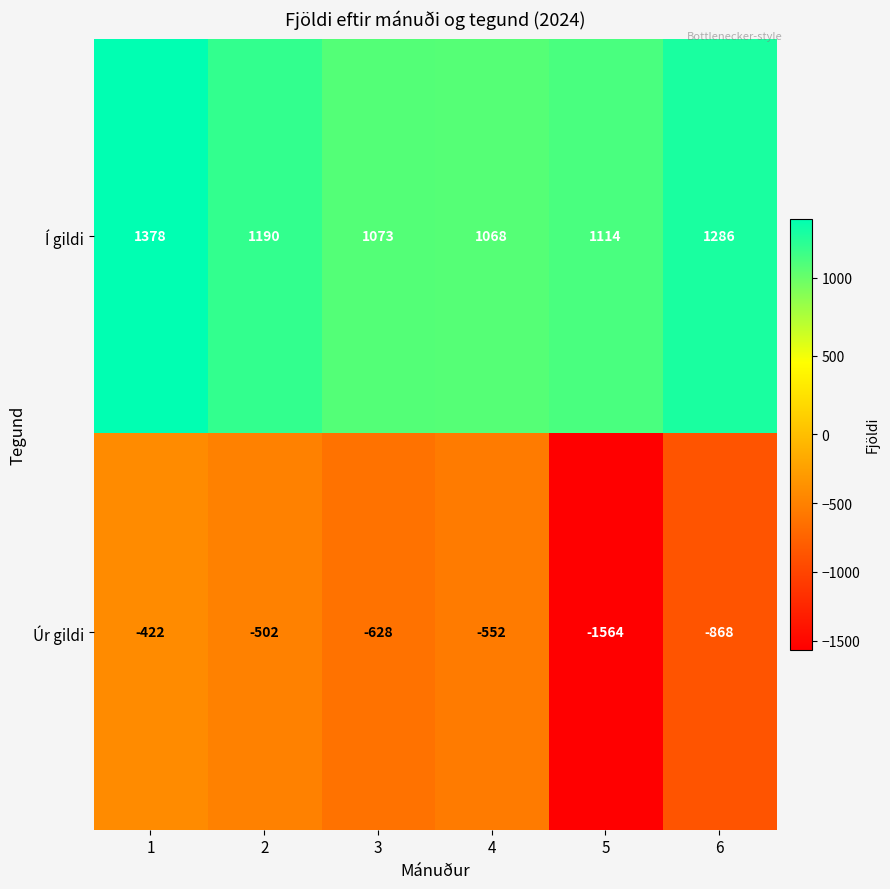

Reading left to right, what are all the values shown in this chart?

Í gildi: 1378	1190	1073	1068	1114	1286
Úr gildi: -422	-502	-628	-552	-1564	-868